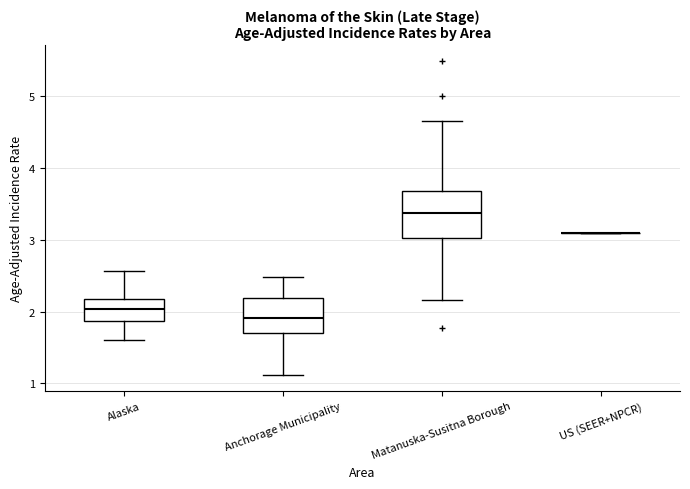

Which box is the tallest, from its lower edge to its upper edge?

Matanuska-Susitna Borough